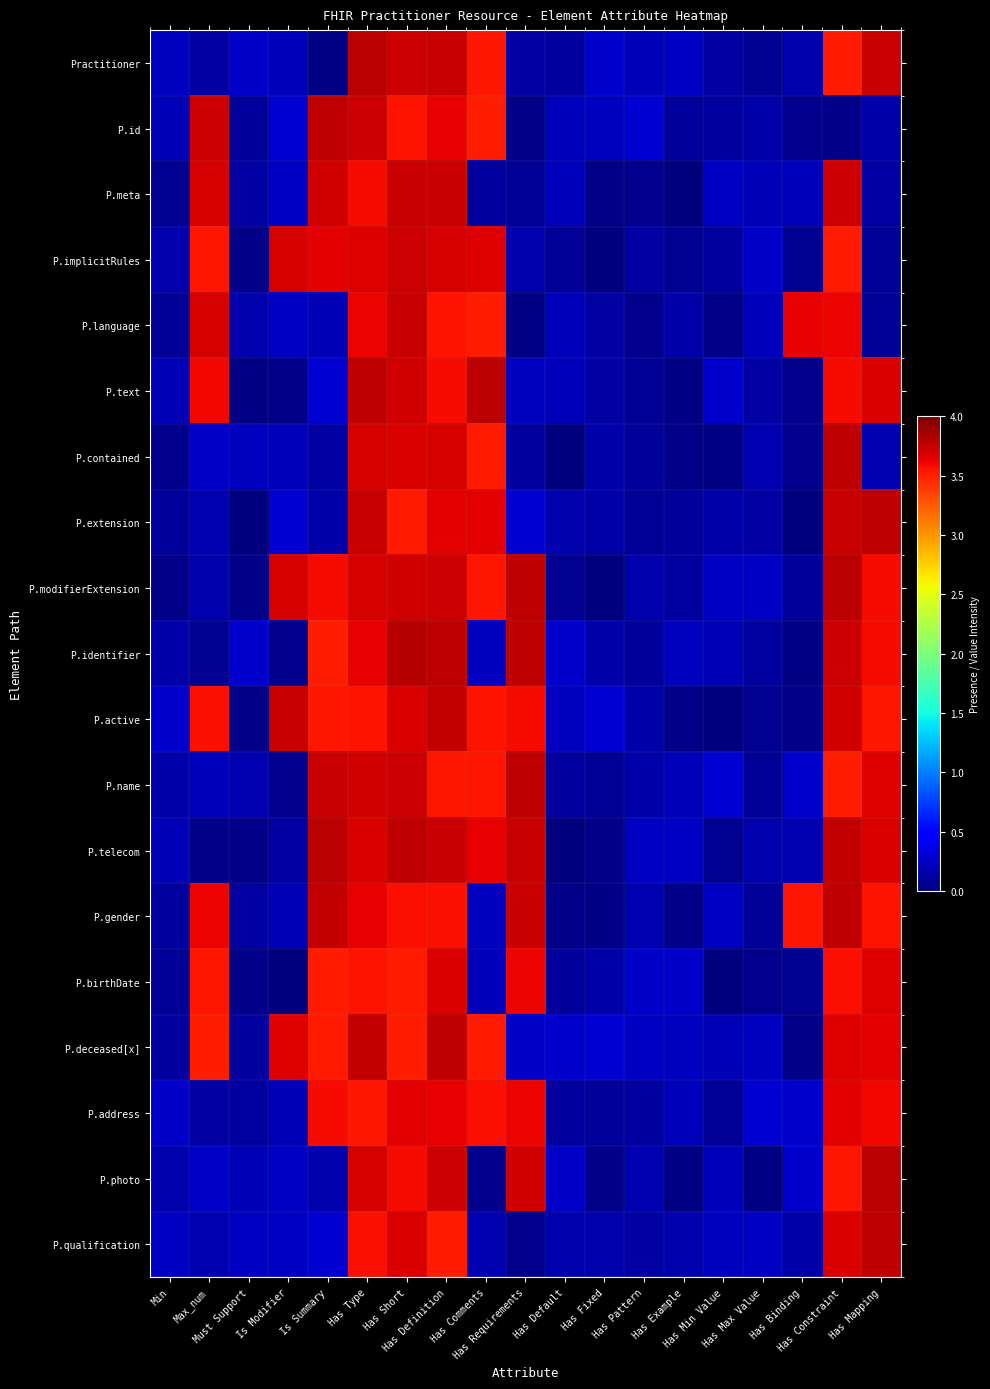

What is the maximum value shown in the chart?

3.8